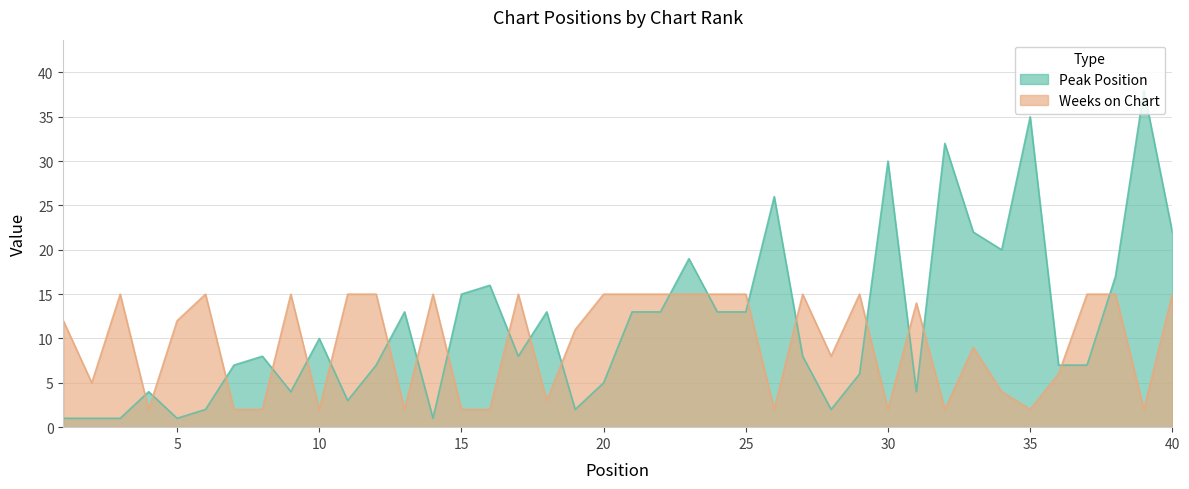

True or false: Peak Position has more than 2 points higher than both neighbors.

True